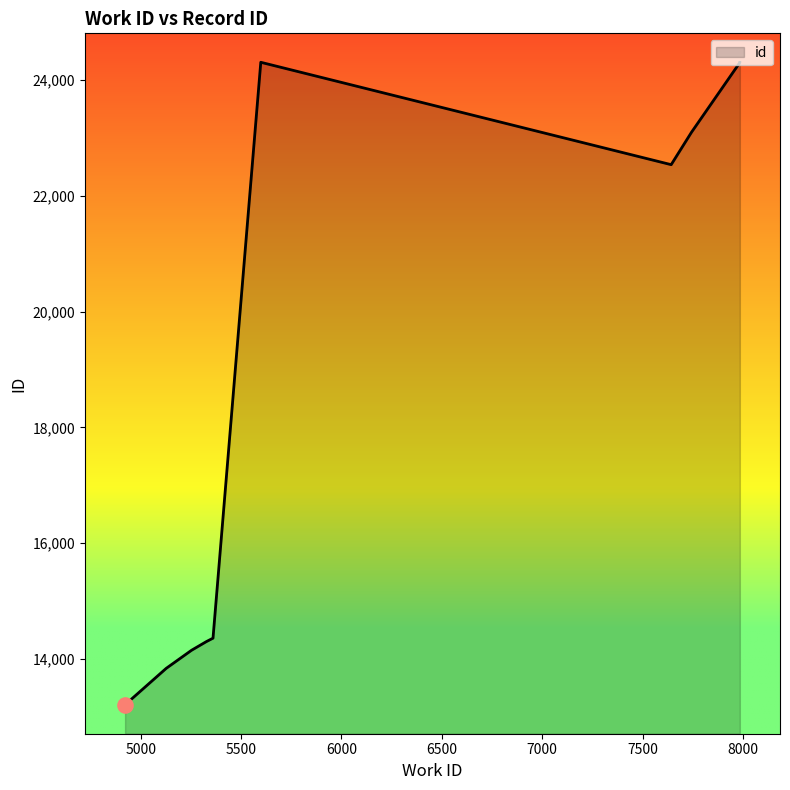

What is the change in value from 5253 to 5328?

+152